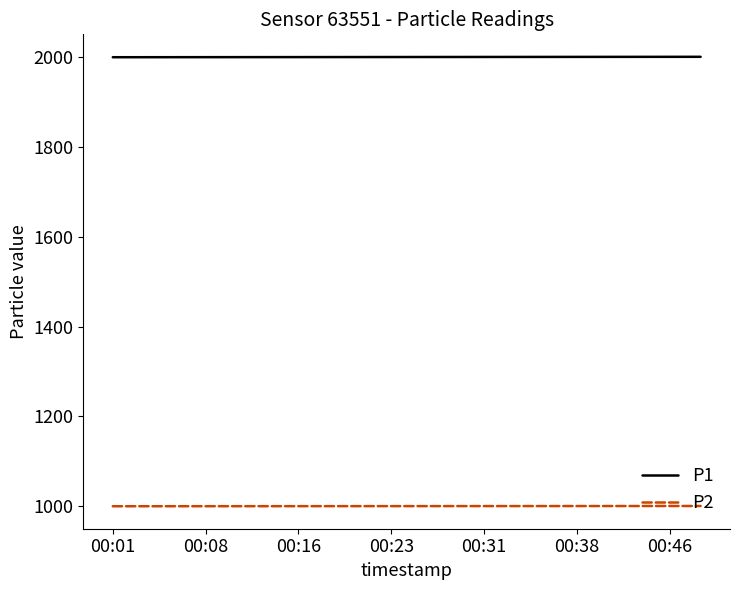

What is the highest value of the P1 series?

2000.9